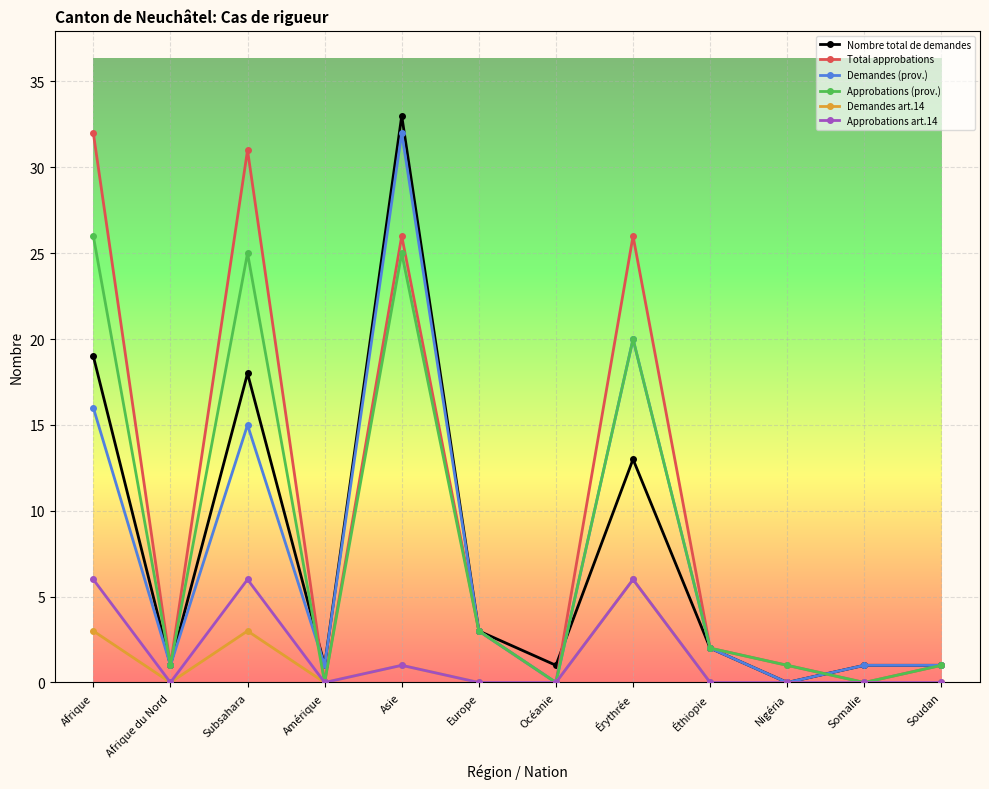

What are all the series names shown in the legend?

Nombre total de demandes, Total approbations, Demandes (prov.), Approbations (prov.), Demandes art.14, Approbations art.14